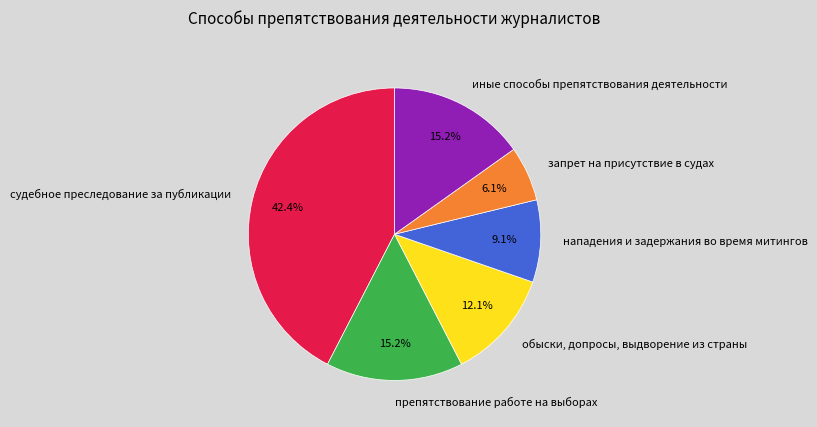

What percentage is the запрет на присутствие в судах slice, to the nearest percent?

6%